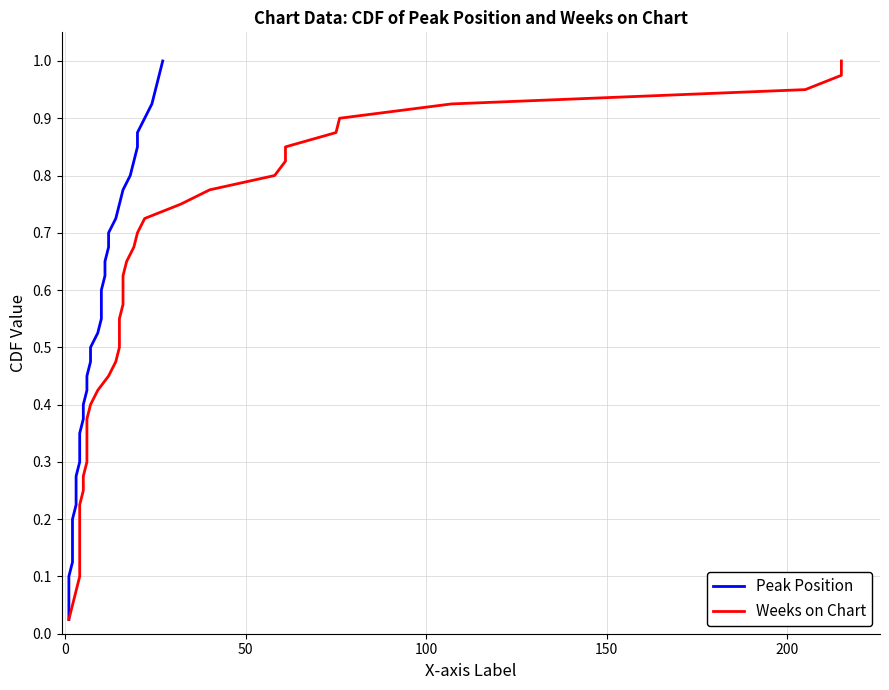

Is the value of Peak Position at 25 greater than the value of Weeks on Chart at 11?

Yes